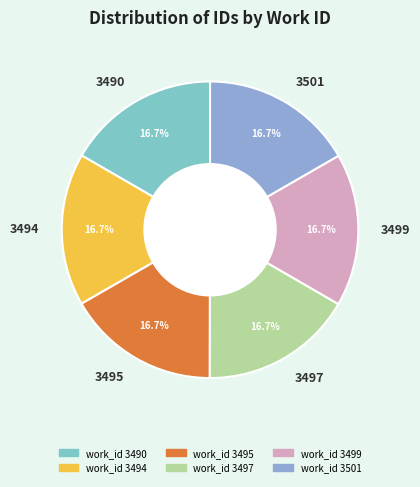

Is it true that 3494 is 17% of the pie?

True